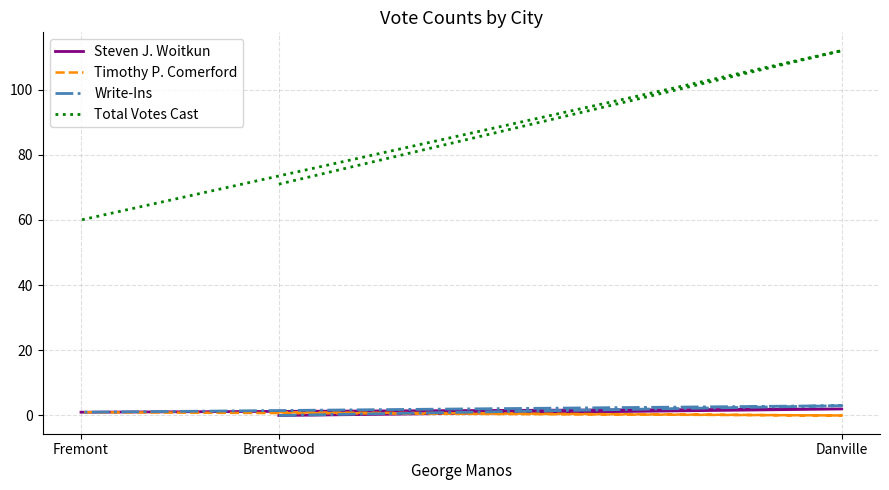

What is the sum of the Timothy P. Comerford values at Fremont and Brentwood?

2